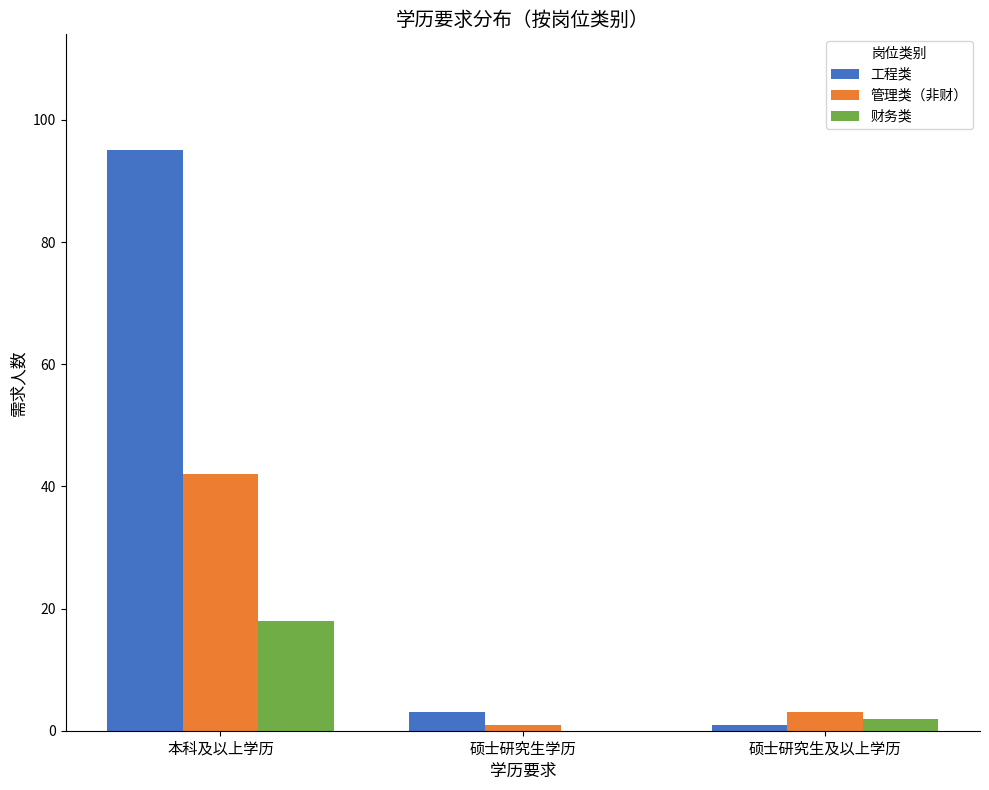

Which category has the highest value in the 管理类（非财） series?

本科及以上学历